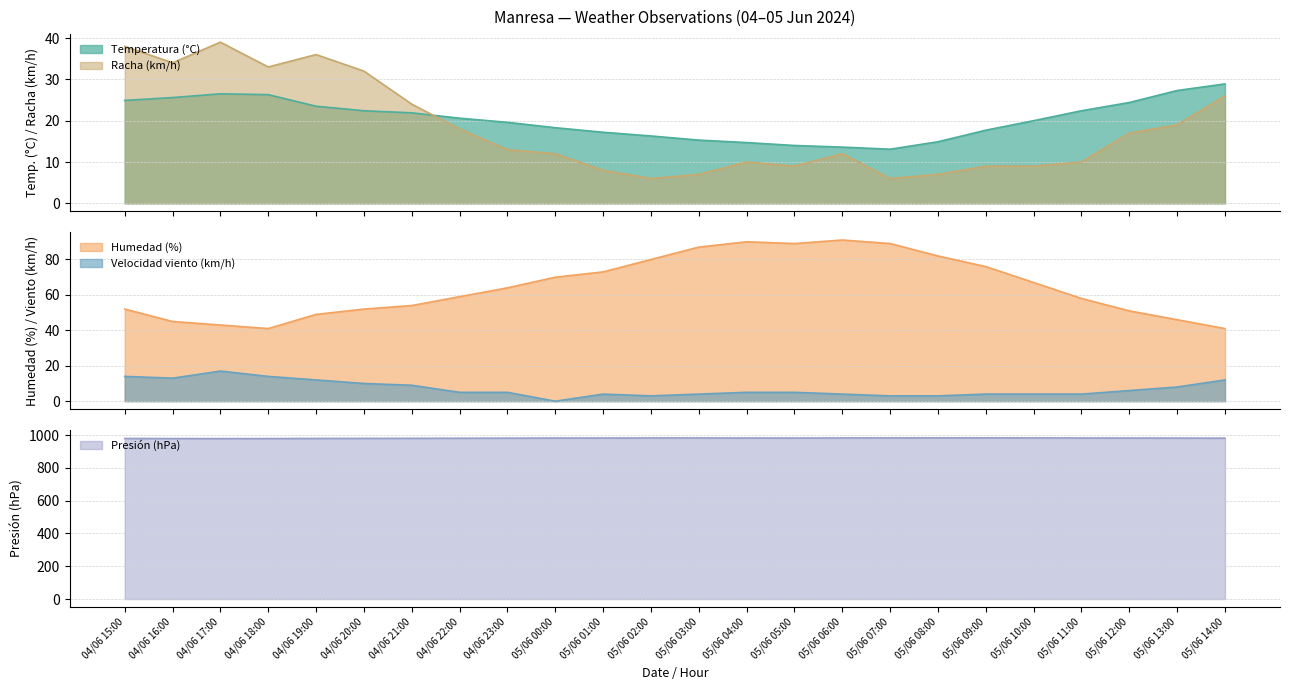

Reading left to right, transcribe all the data shown in this chart.

Temperatura (°C): 04/06 15:00=24.9	04/06 16:00=25.6	04/06 17:00=26.5	04/06 18:00=26.3	04/06 19:00=23.5	04/06 20:00=22.4	04/06 21:00=21.9	04/06 22:00=20.6	04/06 23:00=19.6	05/06 00:00=18.3	05/06 01:00=17.2	05/06 02:00=16.3	05/06 03:00=15.3	05/06 04:00=14.7	05/06 05:00=14.0	05/06 06:00=13.6	05/06 07:00=13.1	05/06 08:00=14.9	05/06 09:00=17.7	05/06 10:00=20.0	05/06 11:00=22.4	05/06 12:00=24.4	05/06 13:00=27.3	05/06 14:00=28.9
Humedad (%): 04/06 15:00=52.0	04/06 16:00=45.0	04/06 17:00=43.0	04/06 18:00=41.0	04/06 19:00=49.0	04/06 20:00=52.0	04/06 21:00=54.0	04/06 22:00=59.0	04/06 23:00=64.0	05/06 00:00=70.0	05/06 01:00=73.0	05/06 02:00=80.0	05/06 03:00=87.0	05/06 04:00=90.0	05/06 05:00=89.0	05/06 06:00=91.0	05/06 07:00=89.0	05/06 08:00=82.0	05/06 09:00=76.0	05/06 10:00=67.0	05/06 11:00=58.0	05/06 12:00=51.0	05/06 13:00=46.0	05/06 14:00=41.0
Presión (hPa): 04/06 15:00=979.9	04/06 16:00=979.5	04/06 17:00=979.1	04/06 18:00=979.3	04/06 19:00=980.1	04/06 20:00=980.4	04/06 21:00=980.8	04/06 22:00=981.3	04/06 23:00=981.8	05/06 00:00=982.5	05/06 01:00=982.8	05/06 02:00=983.0	05/06 03:00=983.0	05/06 04:00=982.8	05/06 05:00=982.6	05/06 06:00=983.0	05/06 07:00=983.3	05/06 08:00=983.5	05/06 09:00=983.6	05/06 10:00=983.2	05/06 11:00=982.9	05/06 12:00=982.6	05/06 13:00=982.2	05/06 14:00=981.7
Velocidad viento (km/h): 04/06 15:00=14.0	04/06 16:00=13.0	04/06 17:00=17.0	04/06 18:00=14.0	04/06 19:00=12.0	04/06 20:00=10.0	04/06 21:00=9.0	04/06 22:00=5.0	04/06 23:00=5.0	05/06 00:00=0.0	05/06 01:00=4.0	05/06 02:00=3.0	05/06 03:00=4.0	05/06 04:00=5.0	05/06 05:00=5.0	05/06 06:00=4.0	05/06 07:00=3.0	05/06 08:00=3.0	05/06 09:00=4.0	05/06 10:00=4.0	05/06 11:00=4.0	05/06 12:00=6.0	05/06 13:00=8.0	05/06 14:00=12.0
Racha (km/h): 04/06 15:00=38.0	04/06 16:00=34.0	04/06 17:00=39.0	04/06 18:00=33.0	04/06 19:00=36.0	04/06 20:00=32.0	04/06 21:00=24.0	04/06 22:00=18.0	04/06 23:00=13.0	05/06 00:00=12.0	05/06 01:00=8.0	05/06 02:00=6.0	05/06 03:00=7.0	05/06 04:00=10.0	05/06 05:00=9.0	05/06 06:00=12.0	05/06 07:00=6.0	05/06 08:00=7.0	05/06 09:00=9.0	05/06 10:00=9.0	05/06 11:00=10.0	05/06 12:00=17.0	05/06 13:00=19.0	05/06 14:00=26.0